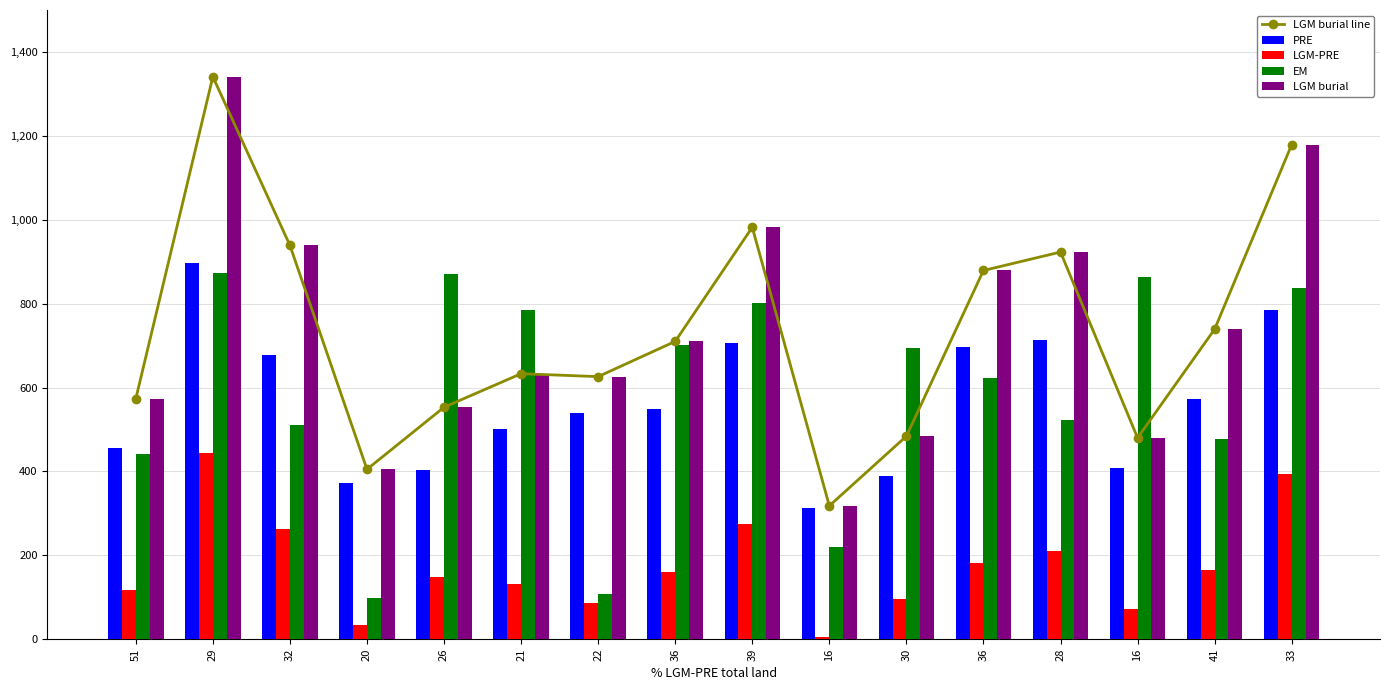

How many series are shown in this chart?

5